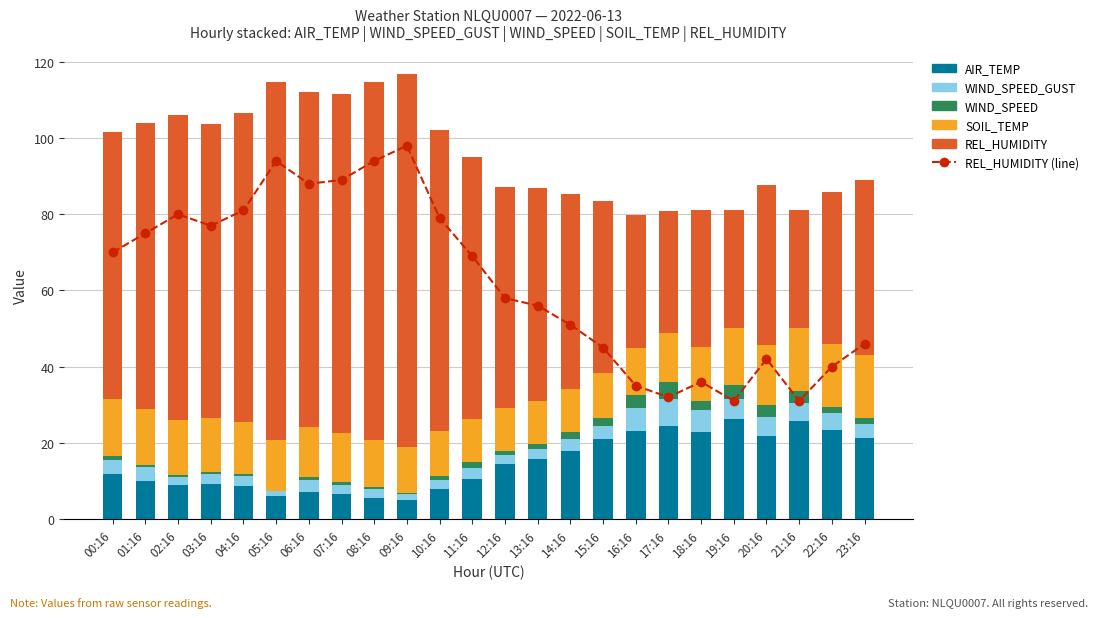

At which category is the sum across all series the highest?

09:16